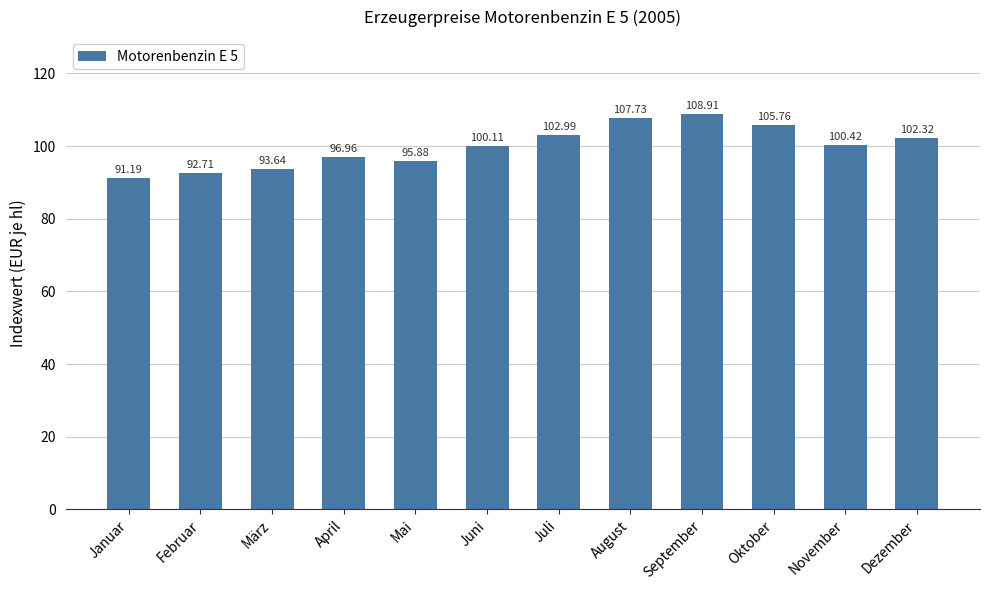

What is the smallest value displayed?

91.2